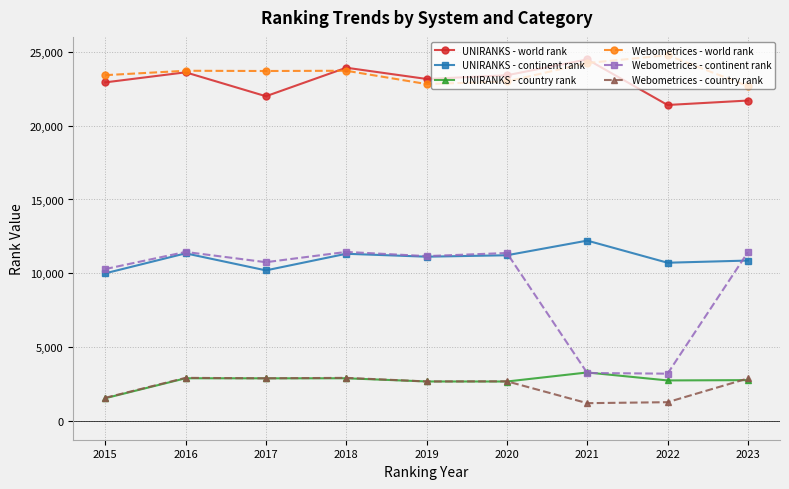

What are all the series names shown in the legend?

UNIRANKS - world rank, UNIRANKS - continent rank, UNIRANKS - country rank, Webometrices - world rank, Webometrices - continent rank, Webometrices - country rank